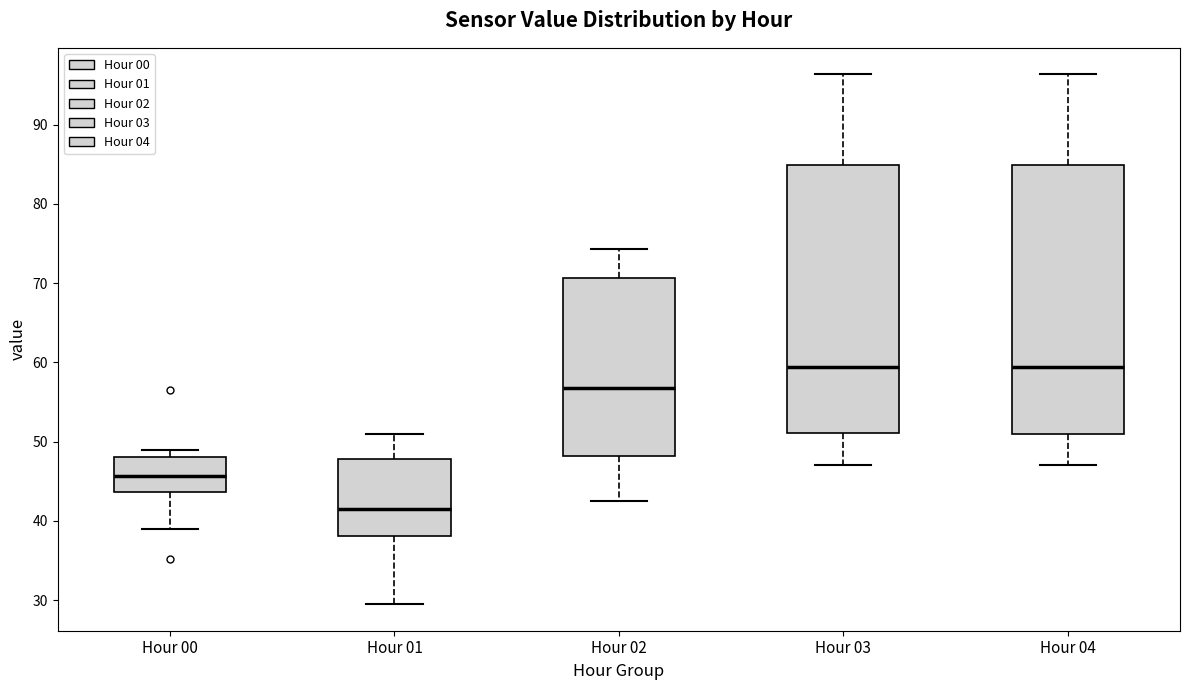

Where is the upper edge of the box for Hour 04 on the y-axis? The values are not printed on the chart, so give them approximately, as read against the axis.

85